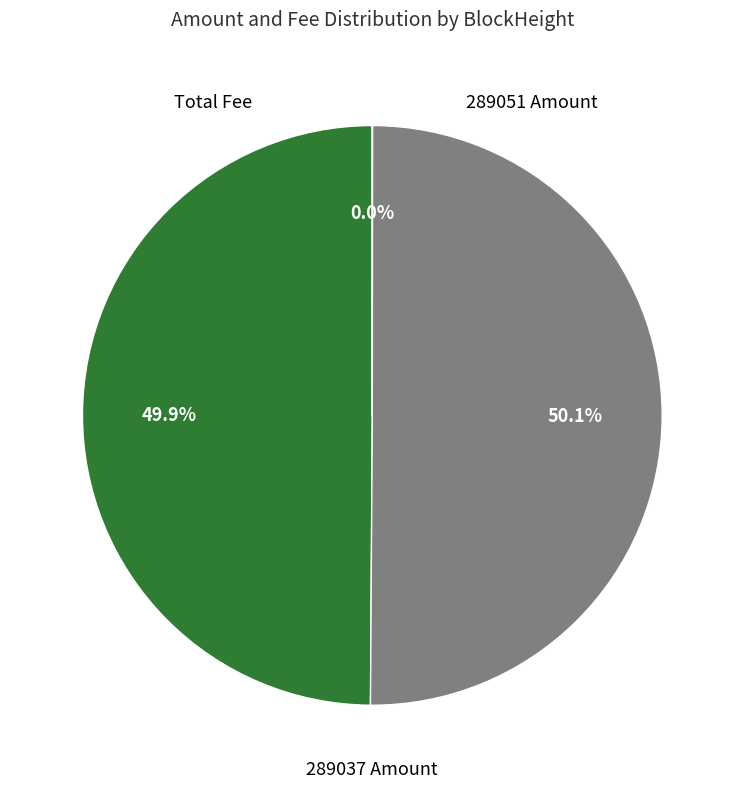

What is the majority slice?

289037